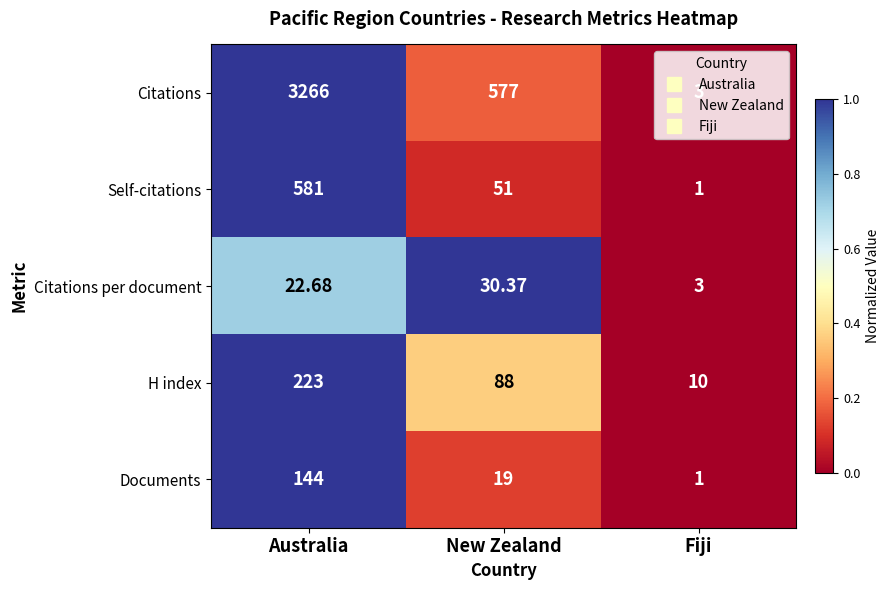

Which series has the largest total across all categories?

Citations